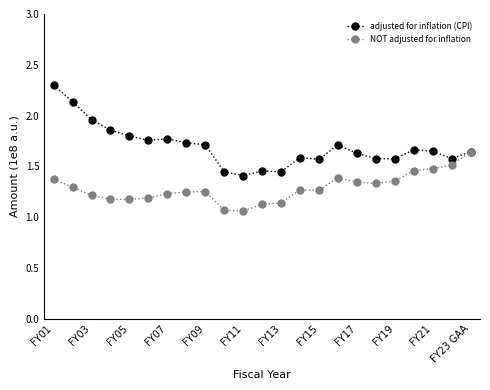

What is the highest value of the adjusted for inflation (CPI) series?

2.3